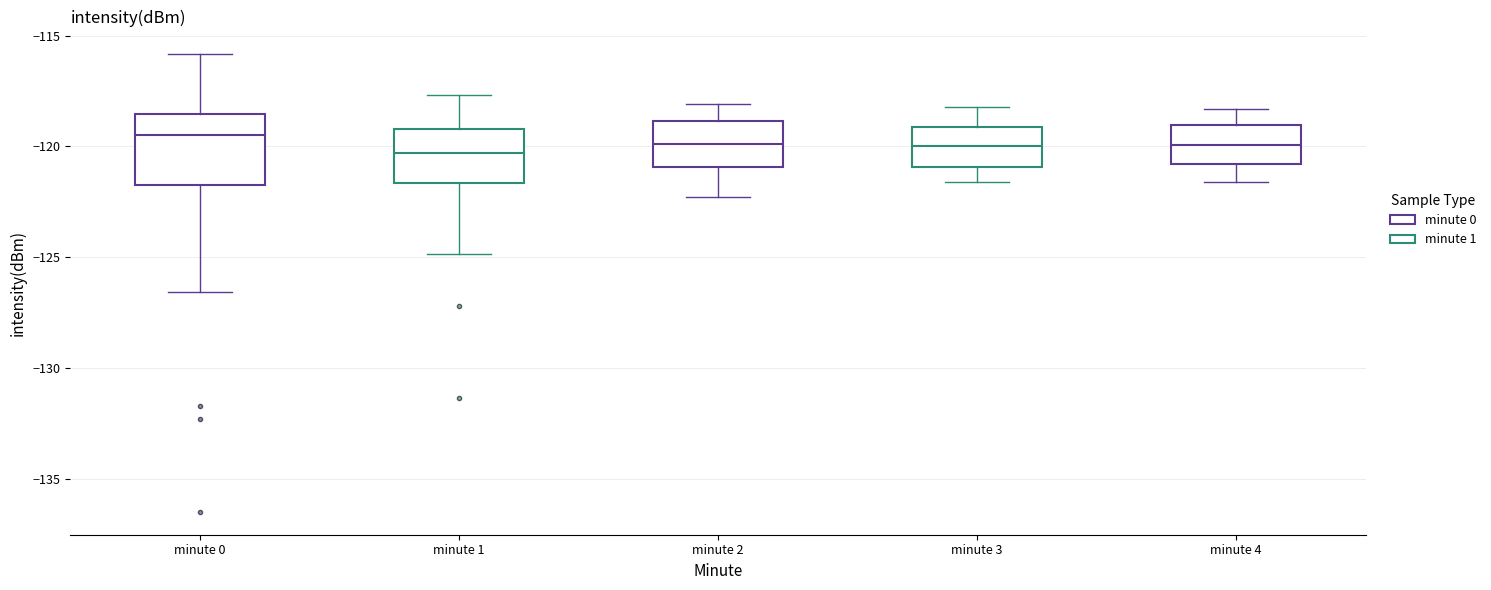

Comparing the boxes themselves (not the whiskers), which one is the tallest?

minute 0